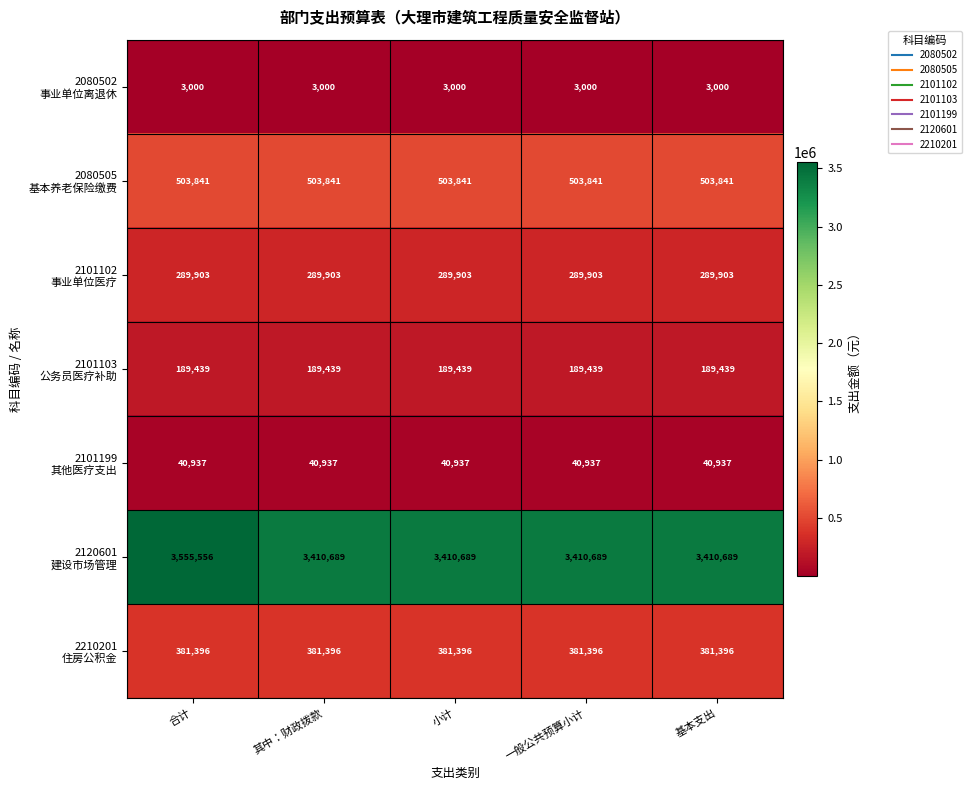

At which category does the chart reach its peak across all series?

合计